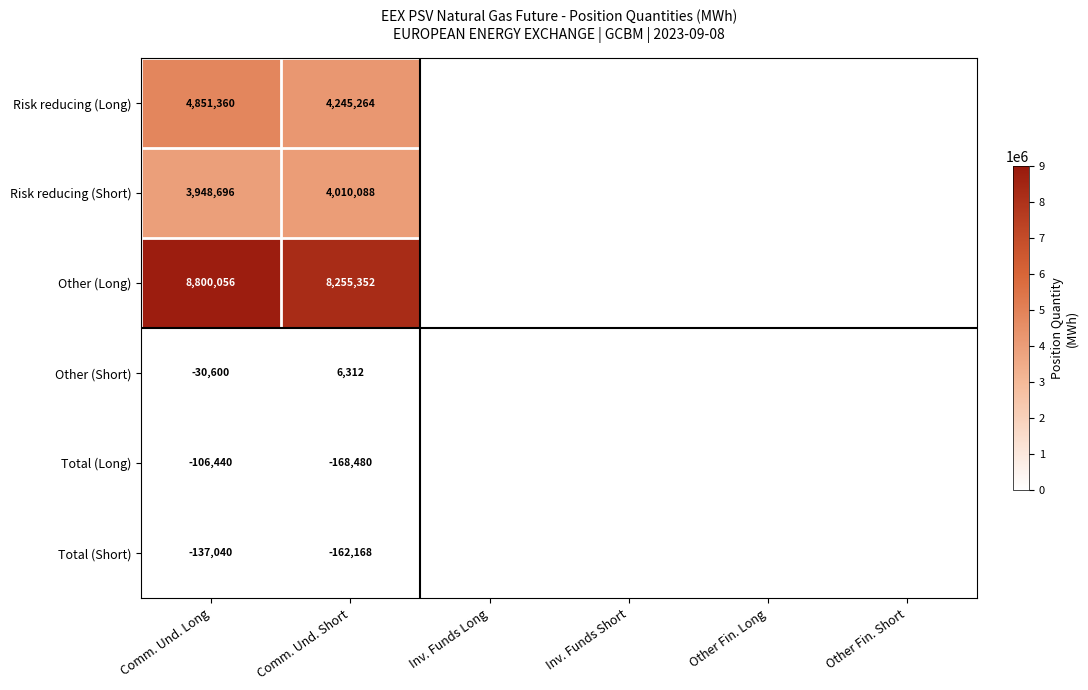

Rank the series at Comm. Und. Long from lowest to highest value.

Total (Short), Total (Long), Other (Short), Risk reducing (Short), Risk reducing (Long), Other (Long)